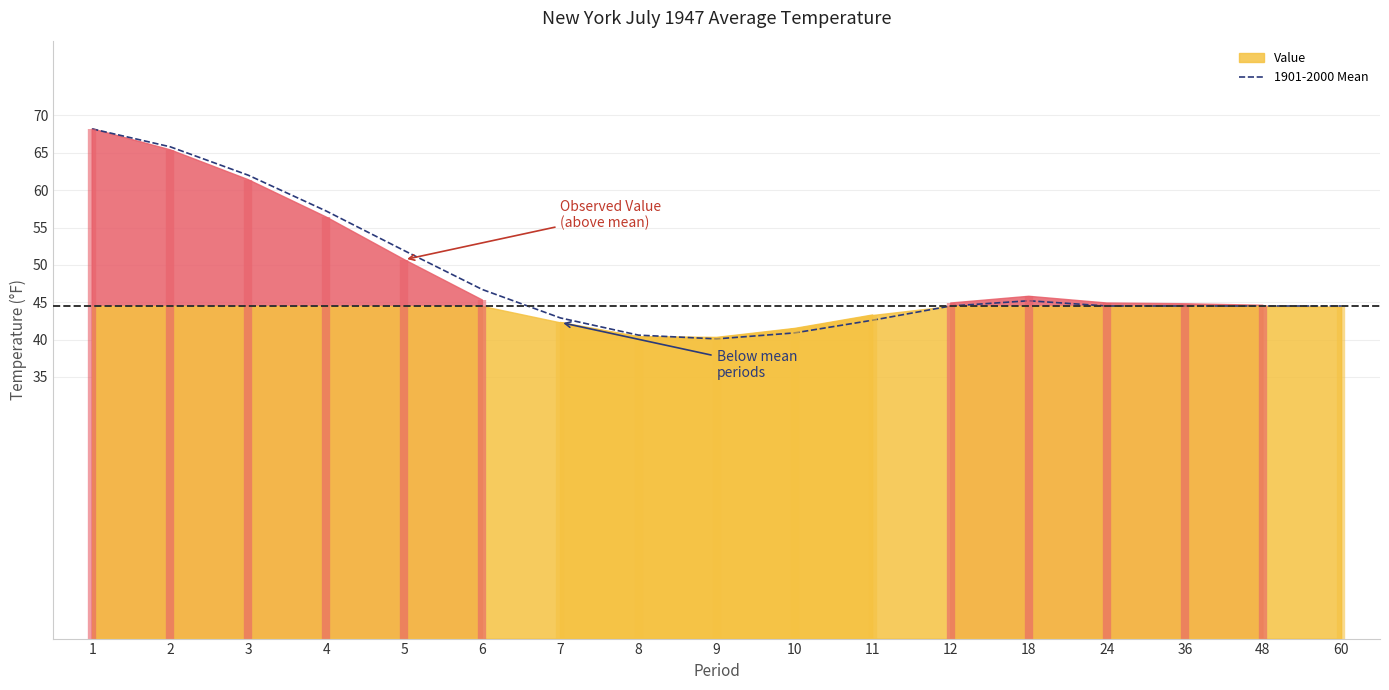

Which label corresponds to the smallest value in the chart?

9